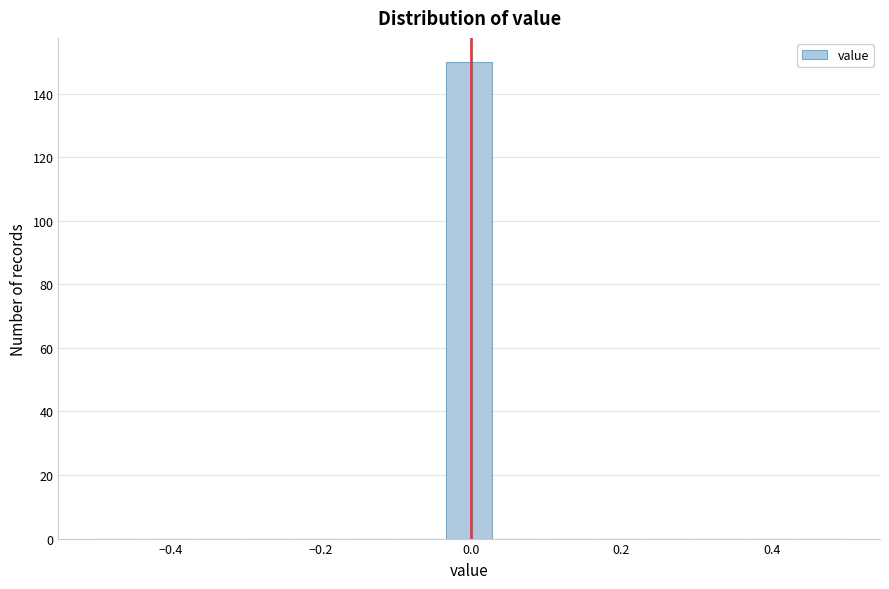

Read against the x-axis, roughly where is the centre of the tallest bar?

0.00